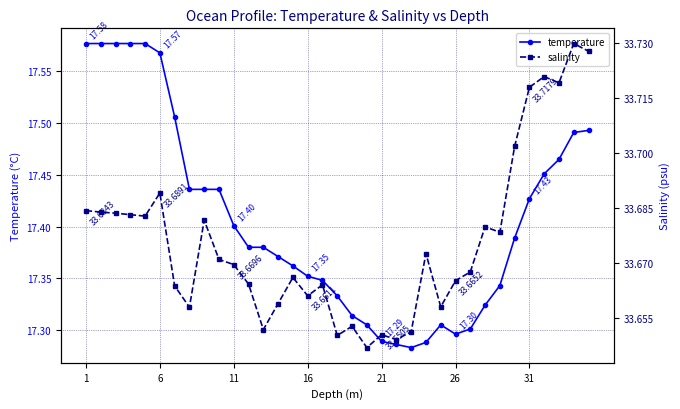

True or false: temperature has a value of 5.0 at 22.

False